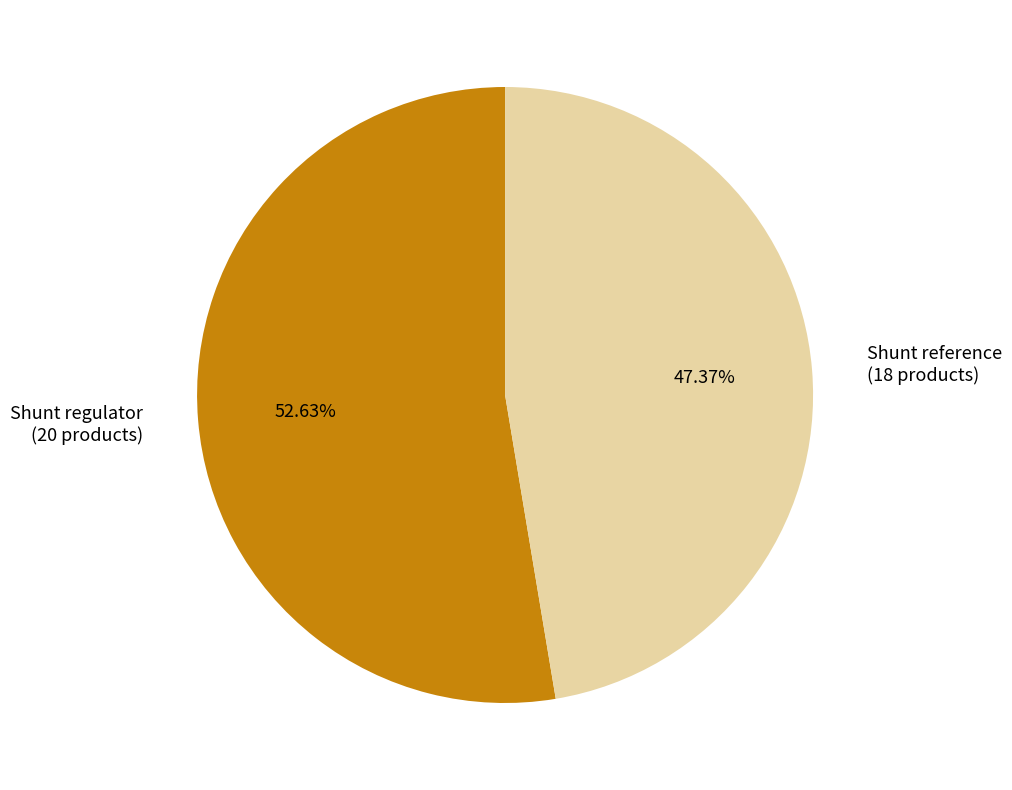

Rank the categories by value from highest to lowest.

Shunt regulator, Shunt reference